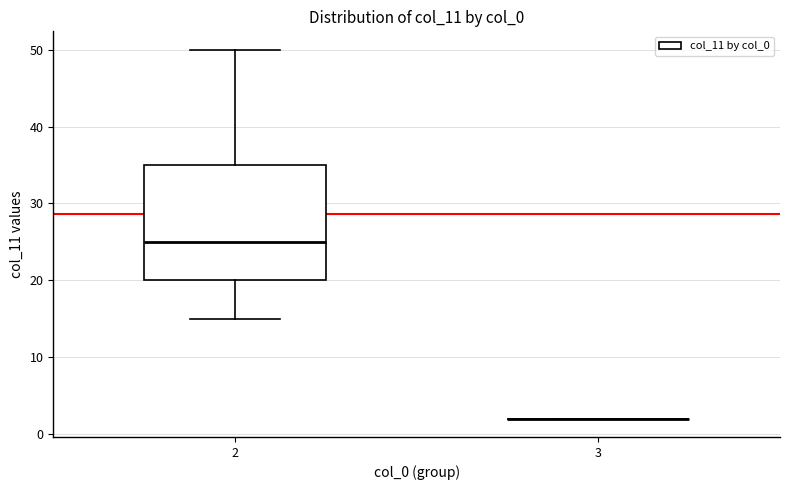

Reading left to right, transcribe this box plot: for each box, give where its median line is, the range the box spans, and where its two whiskers end, as read against the y-axis. The values are not printed on the chart, so give them approximately, as read against the axis.

2: median 25, box 20 to 35, whiskers 15 to 50
3: box collapsed to a line at 2, whiskers 2 to 2